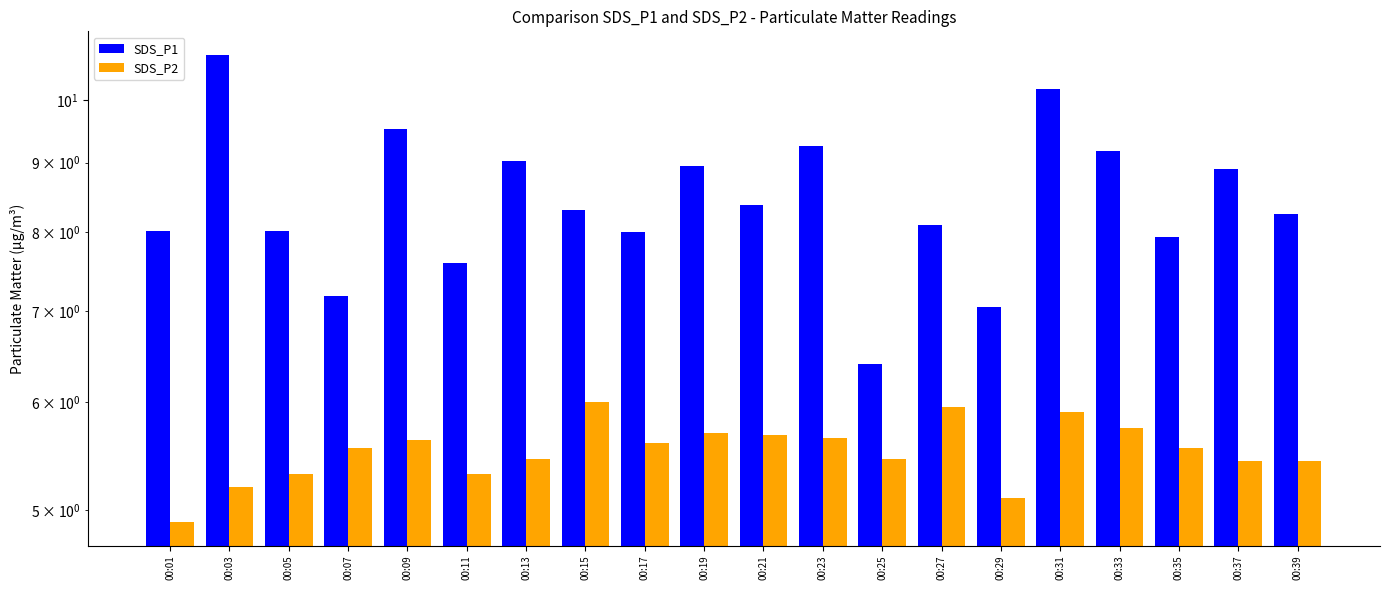

At which label does SDS_P1 first exceed 8?

00:01